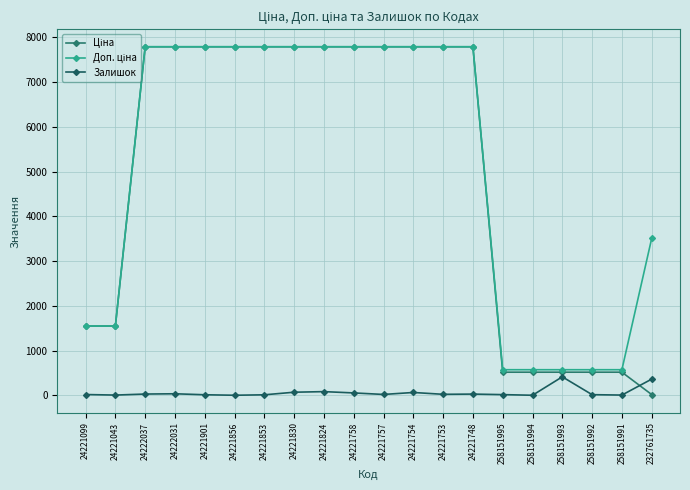

What is the difference between the maximum and minimum values in the Доп. ціна series?

7221.9